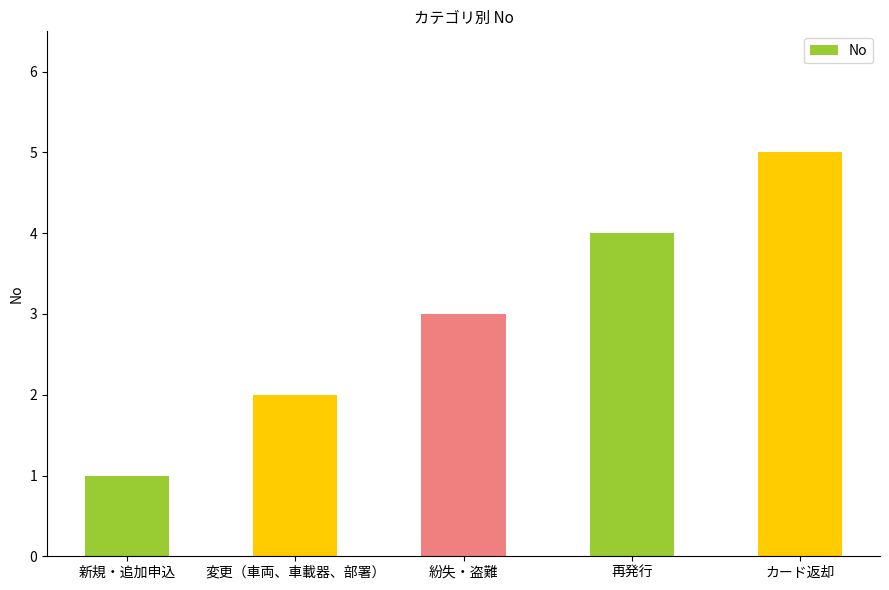

What is the sum of the values at 再発行 and 新規・追加申込?

5